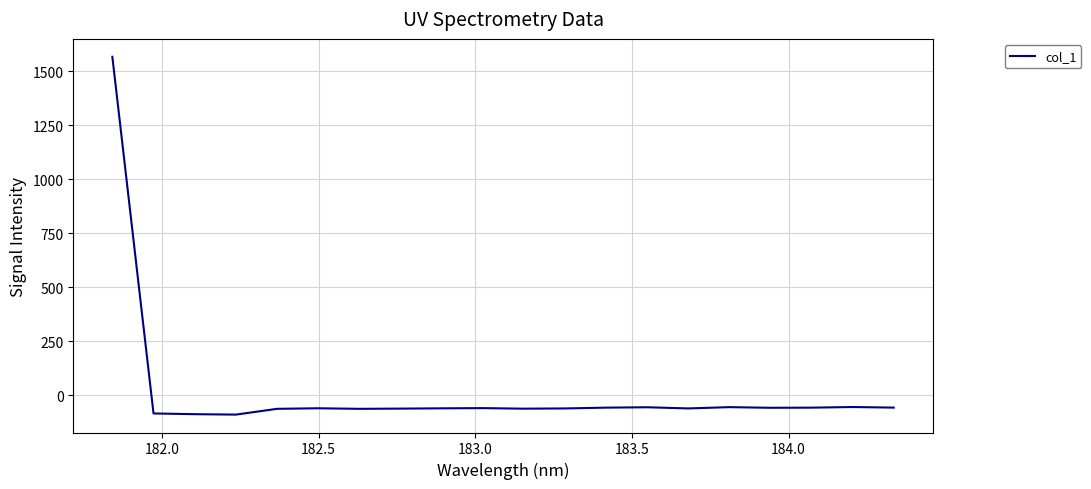

What is the difference between the maximum and minimum values?

1657.0